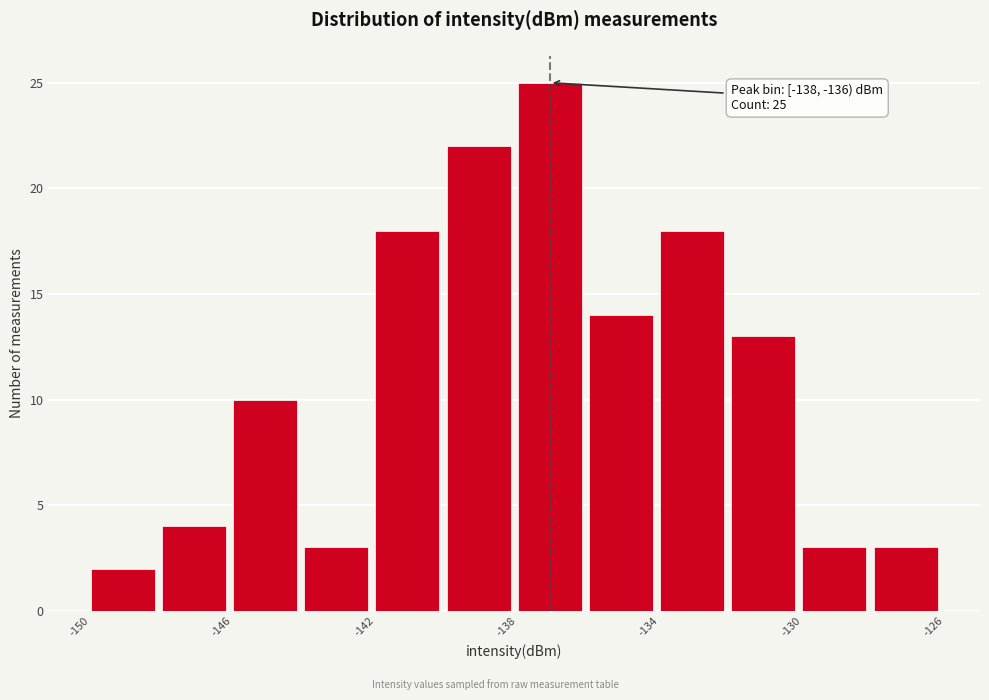

Which range on the x-axis has the tallest bar?

-138 to -136